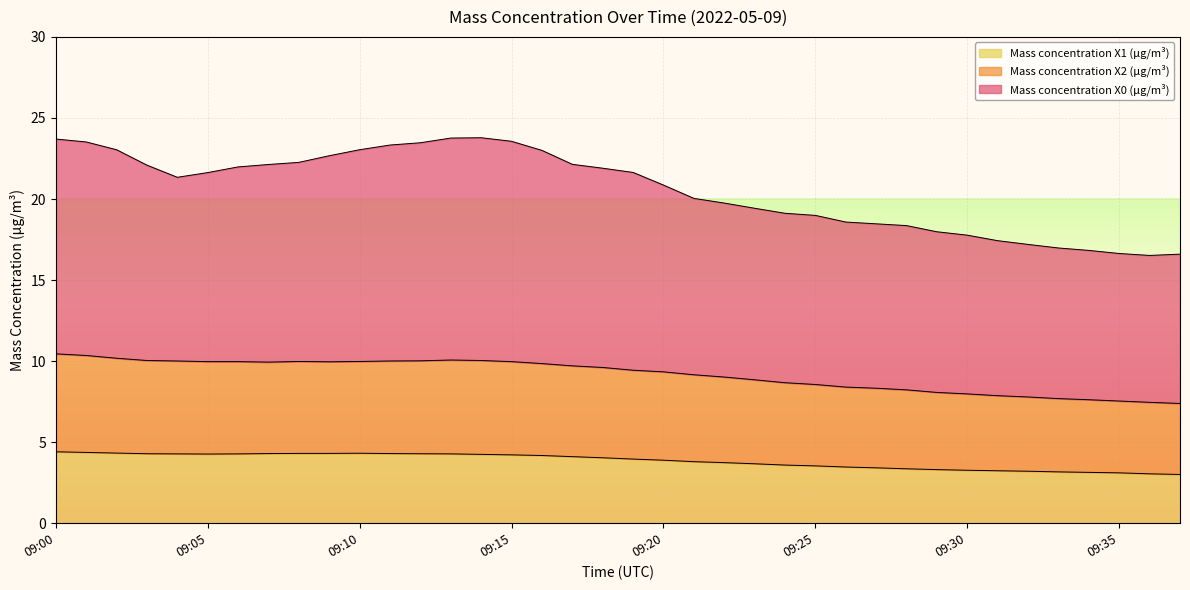

True or false: Mass concentration X1 (μg/m³) and Mass concentration X2 (μg/m³) cross at least once.

False